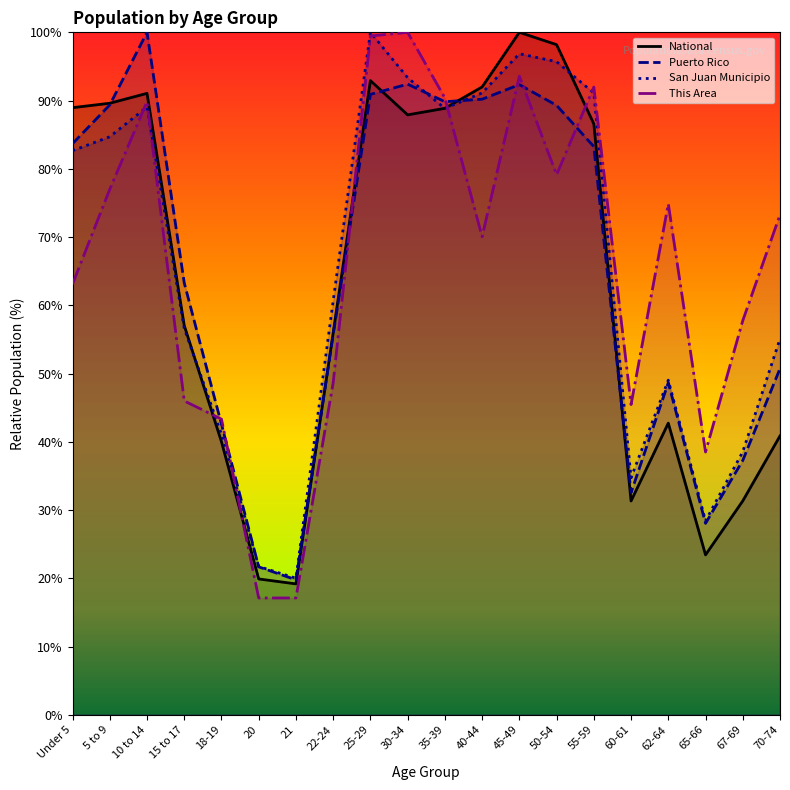

What position from the right is 45-49?

8